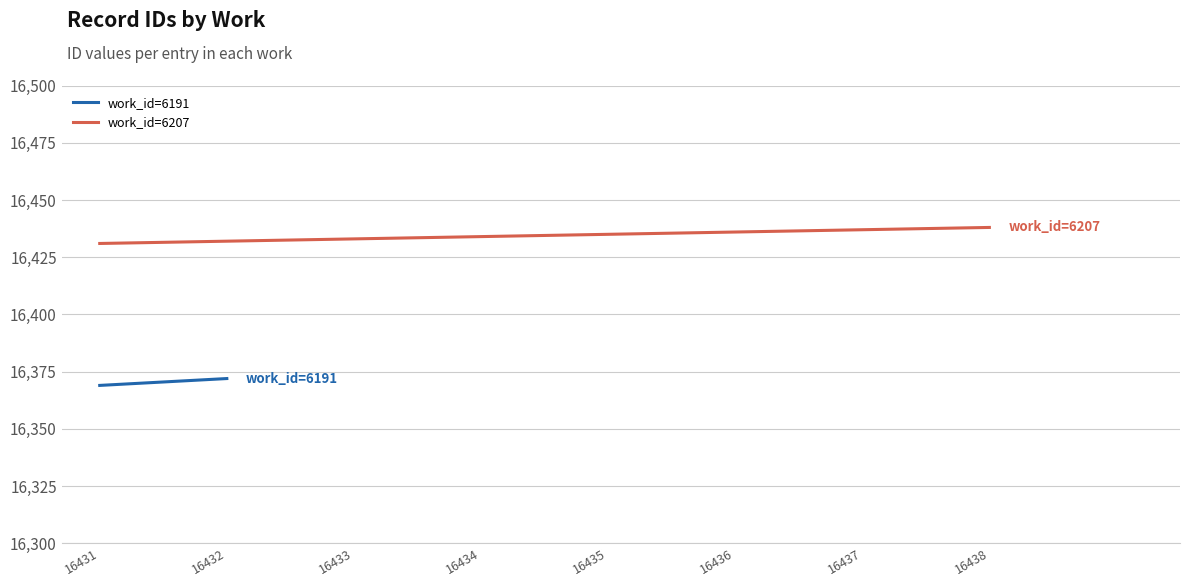

Reading right to left, what are all the values shown in this chart?

16438	16437	16436	16435	16434	16433	16432	16431